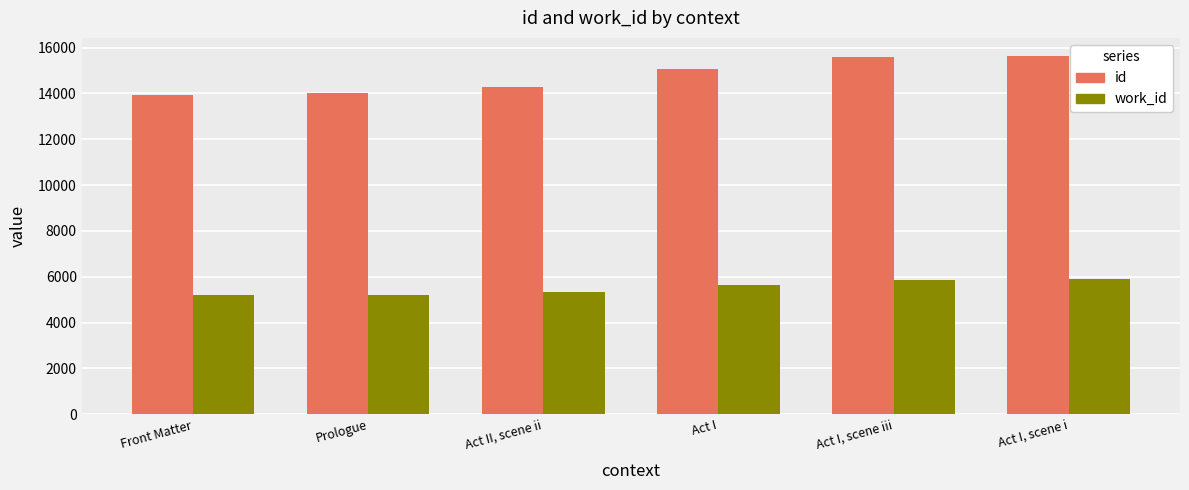

What is the difference between the highest and lowest values at Act I, scene iii?

9734